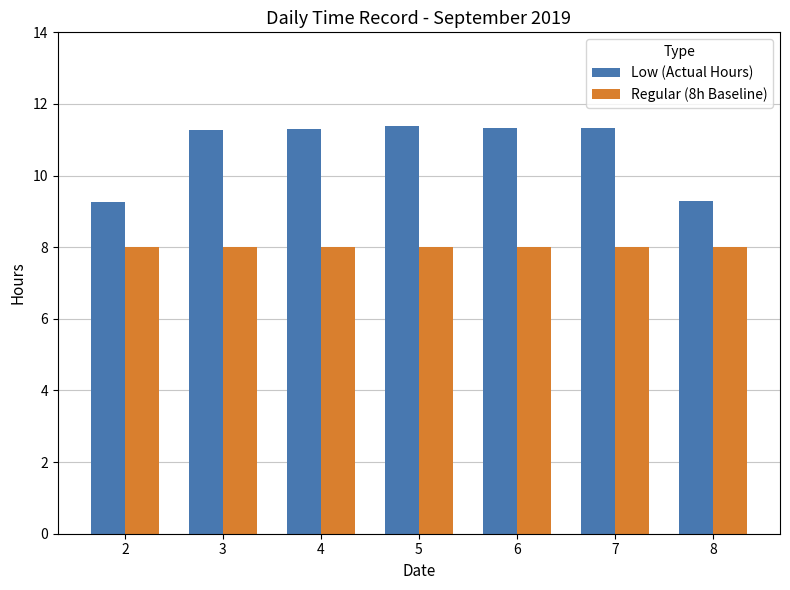

List the series in order of their overall mean, highest first.

Low (Actual Hours), Regular (8h Baseline)